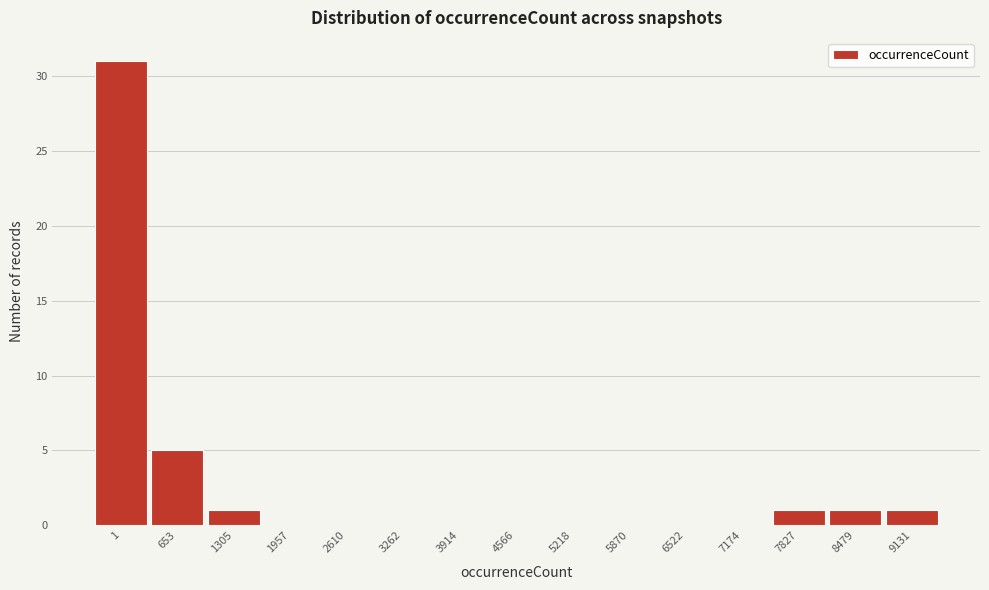

Reading left to right, what are all the values shown in this chart?

1=31	653=5	1305=1	1957=0	2610=0	3262=0	3914=0	4566=0	5218=0	5870=0	6522=0	7174=0	7827=1	8479=1	9131=1